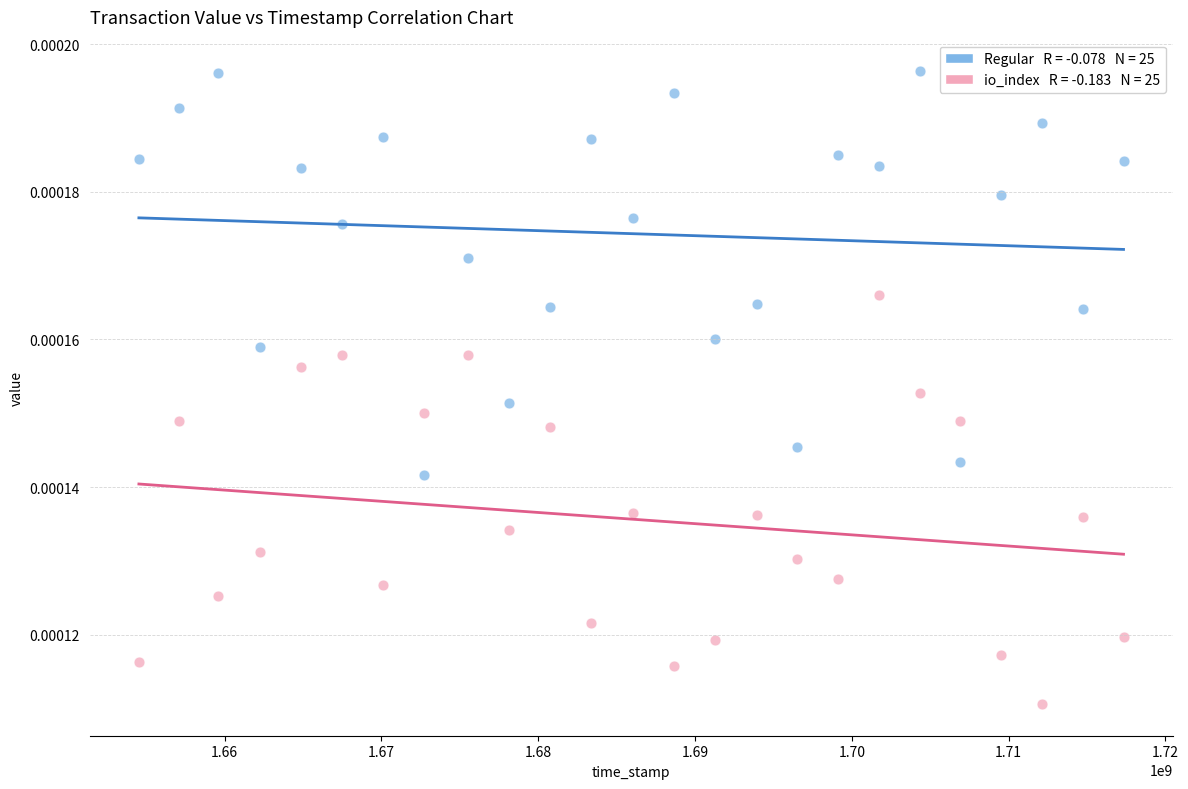

Across all data points, what is the range of X values (max minus min)?

62788399.0